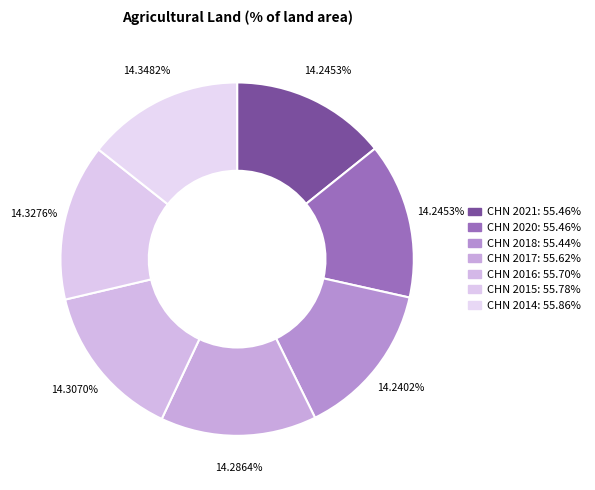

The CHN 2021 slice represents 1% of the pie. True or false?

False